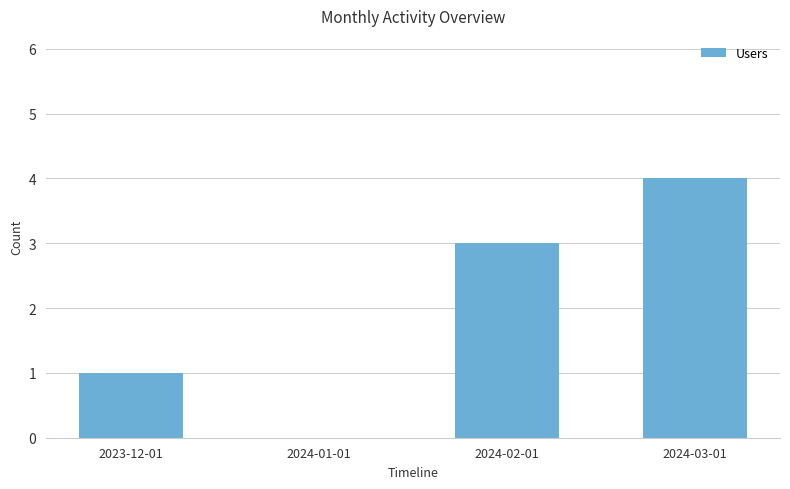

Reading right to left, extract all data points from this chart.

4	3	0	1